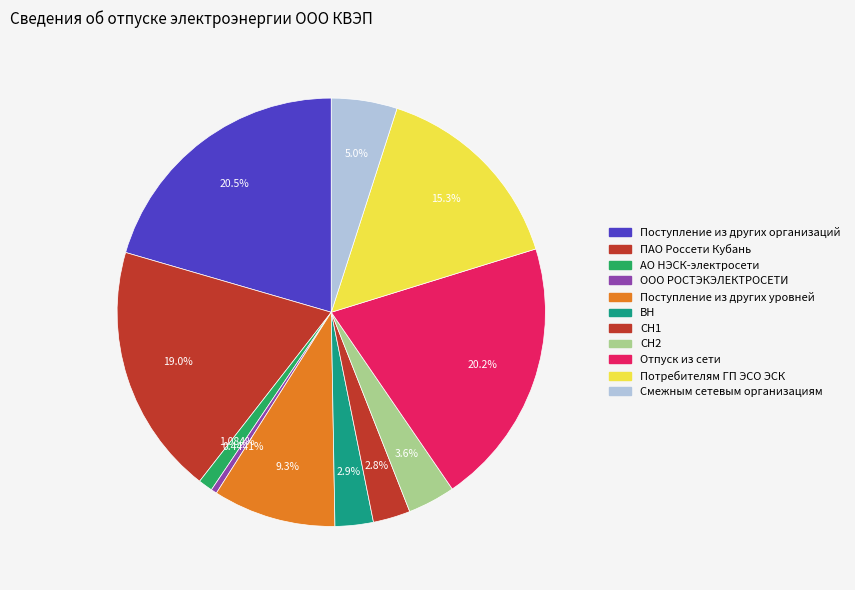

Is Отпуск из сети the majority of the pie?

No